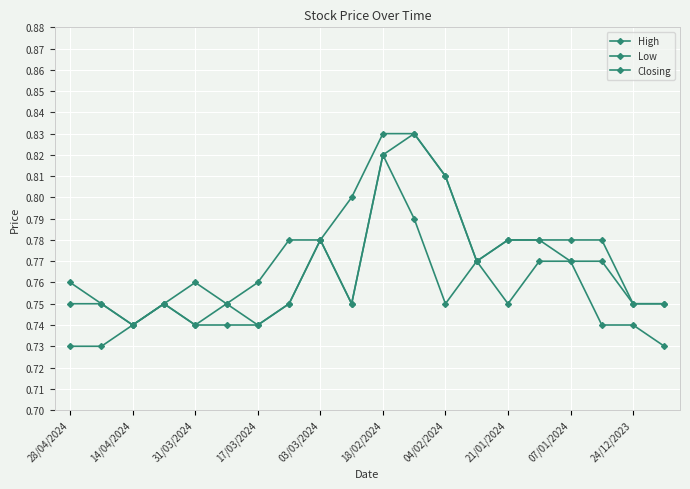

What is the average value of the Low series?

0.8